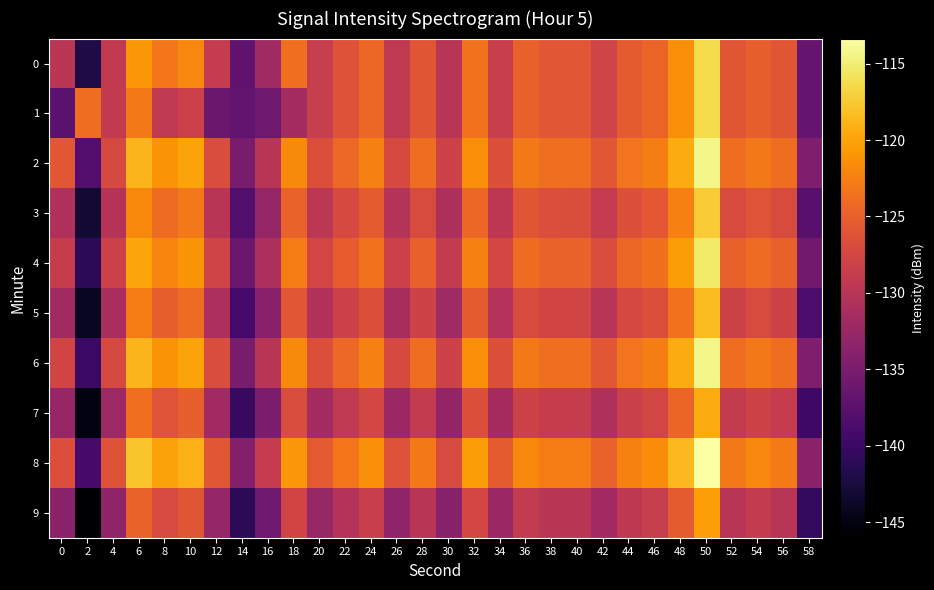

What is the spread (max minus min) of values at 42?

7.0